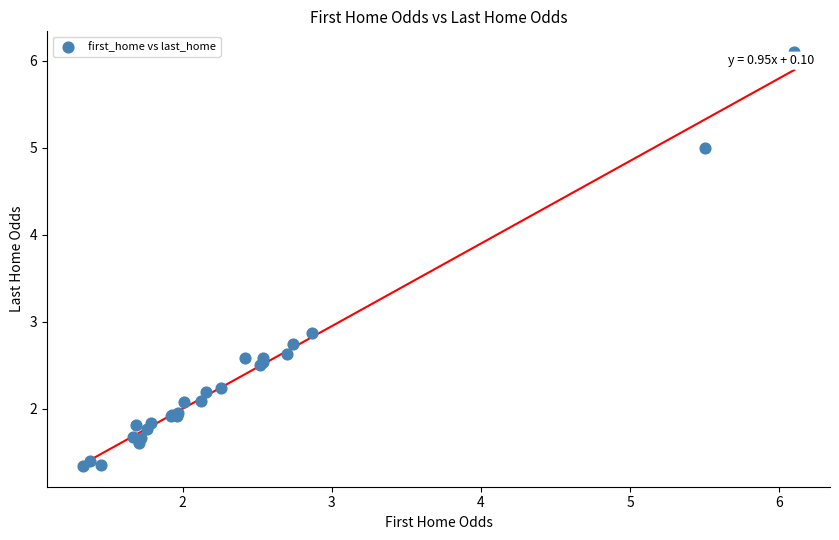

What Y value in the scatter plot is closest to 3?

2.9